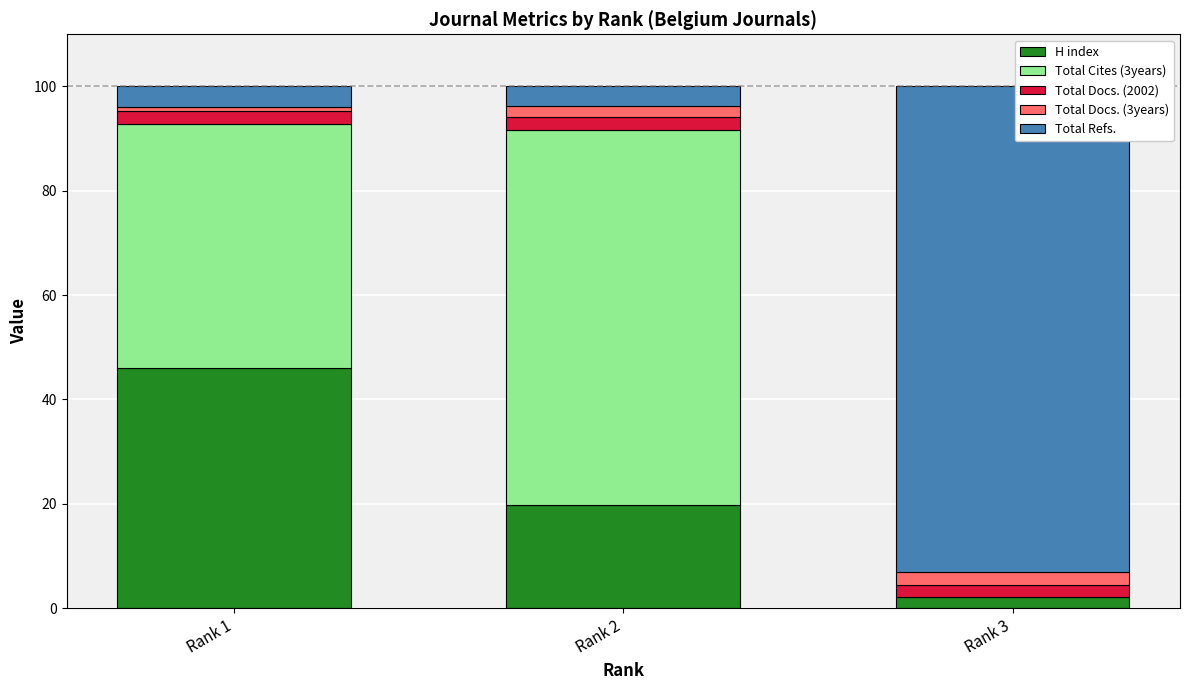

What is the maximum value for H index?

46.0